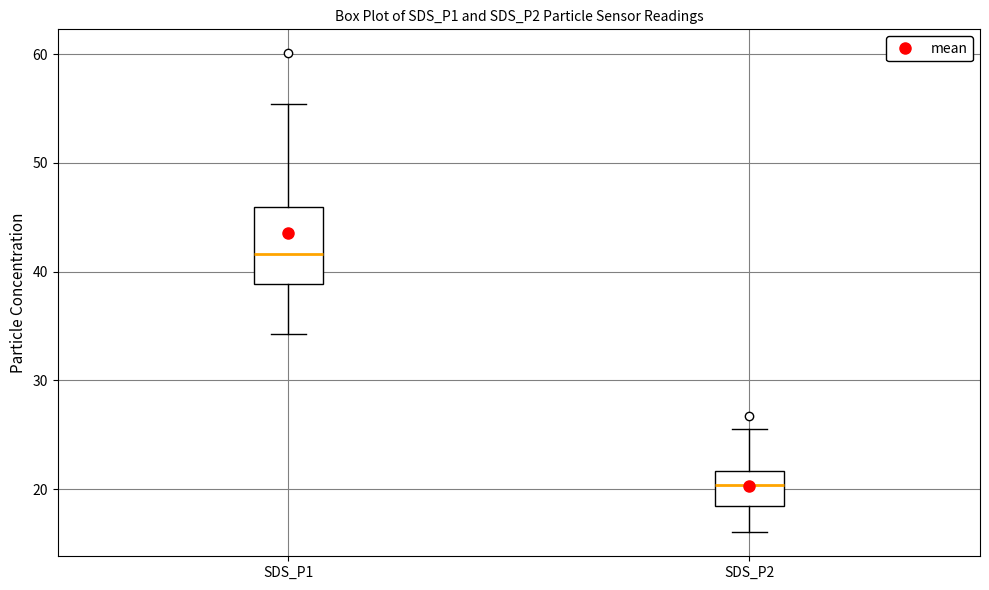

Comparing the boxes themselves (not the whiskers), which one is the tallest?

SDS_P1